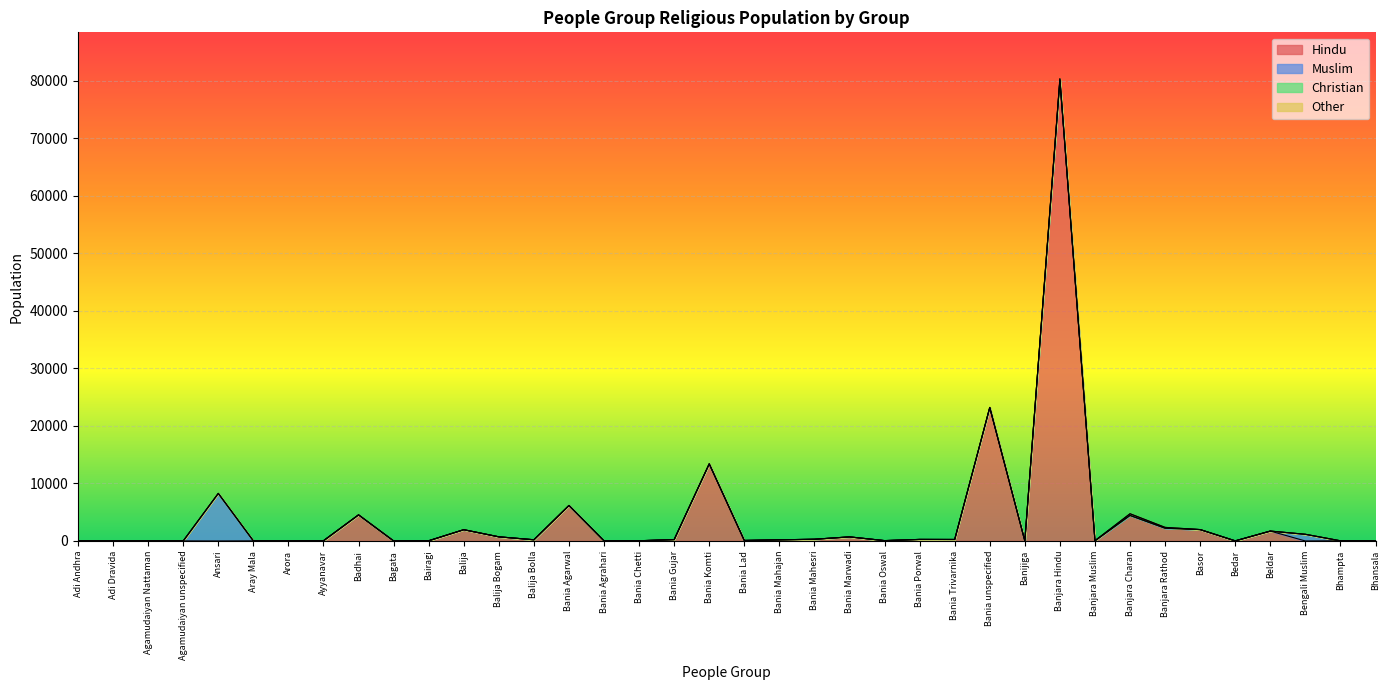

The value of Other at Bania Chetti is 0. True or false?

True